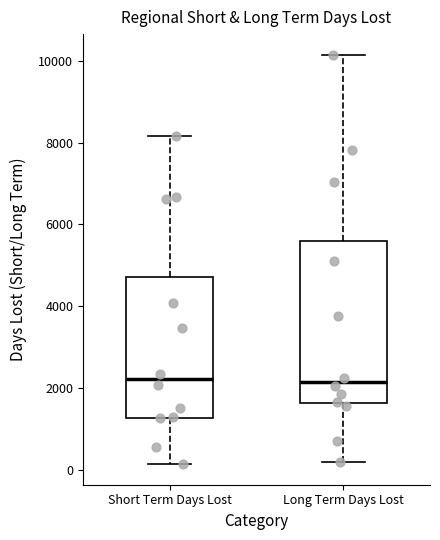

Reading left to right, transcribe this box plot: for each box, give where its median line is, the range the box spans, and where its two whiskers end, as read against the y-axis. The values are not printed on the chart, so give them approximately, as read against the axis.

Short Term Days Lost: median 2200, box 1200 to 4800, whiskers 200 to 8200
Long Term Days Lost: median 2200, box 1600 to 5600, whiskers 200 to 10200